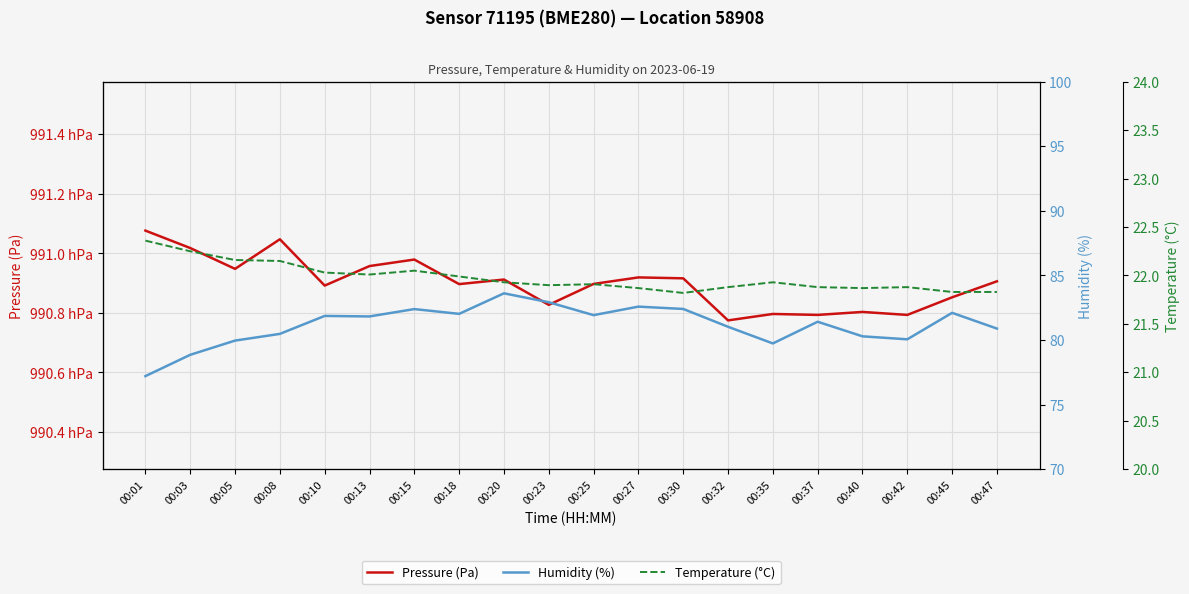

Is this an area chart (filled region under the line)?

No